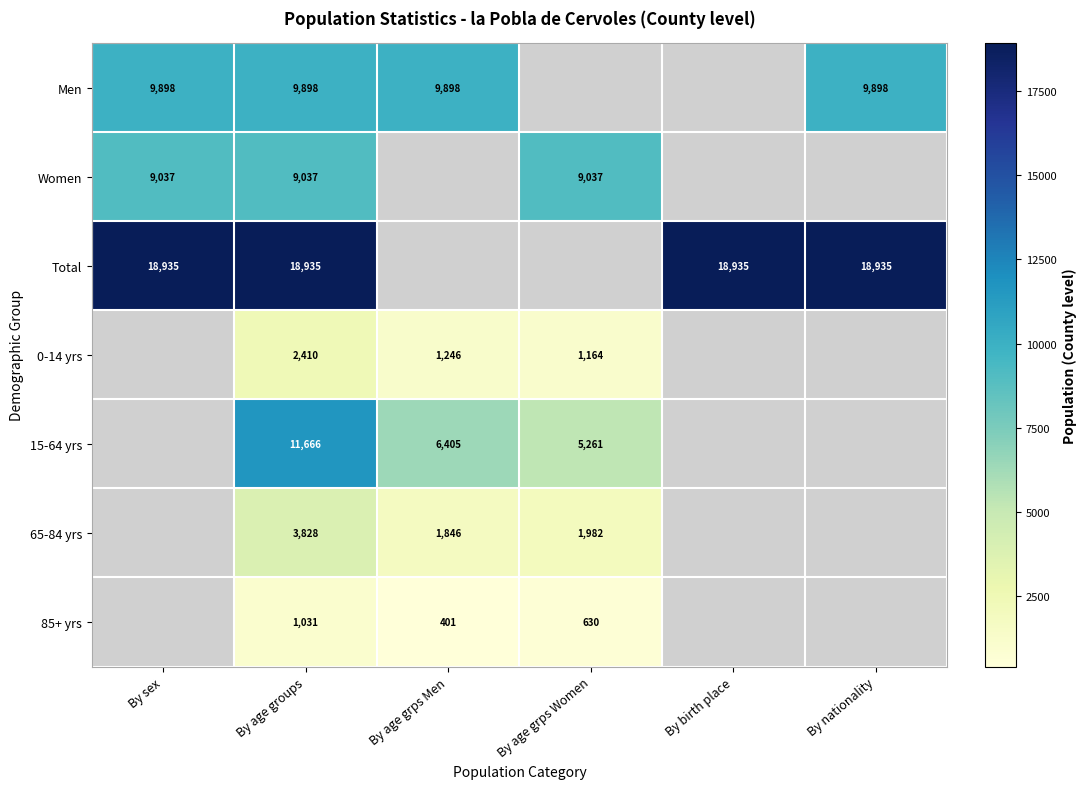

Is it true that Women equals 12511 at By sex?

False